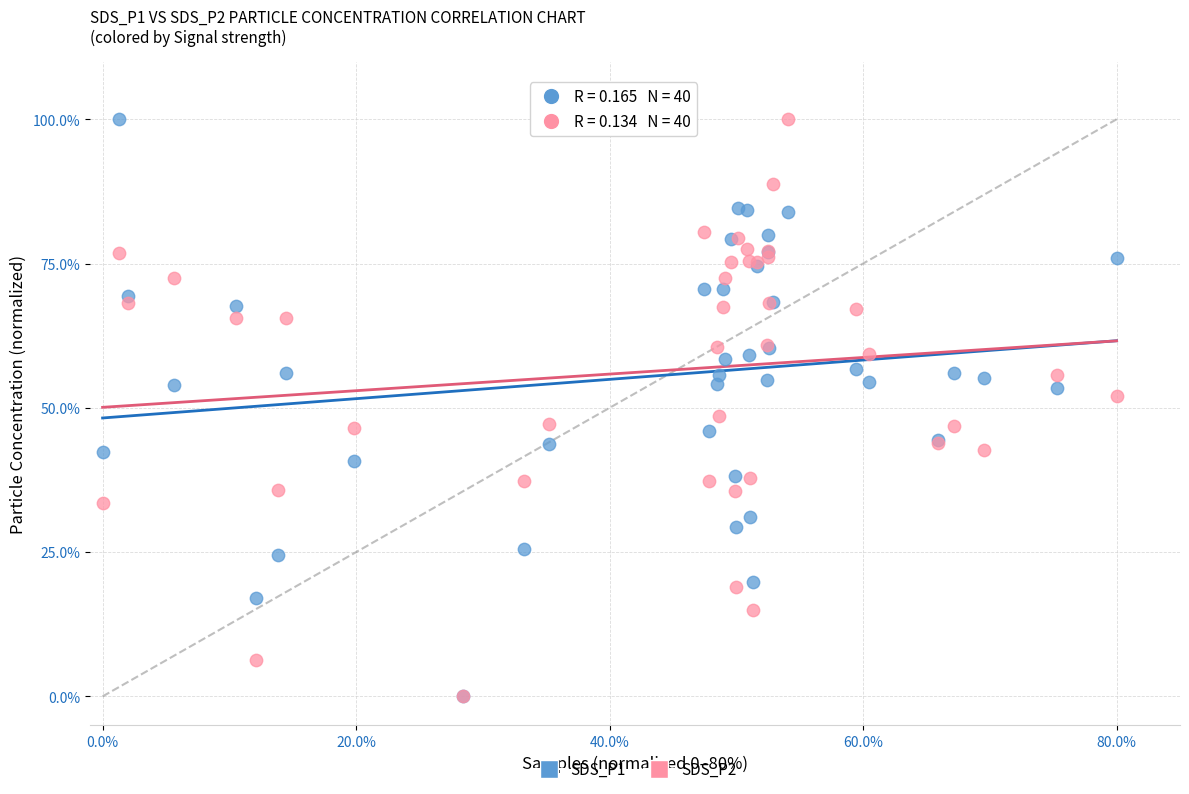

What are all the series names shown in the legend?

SDS_P1, SDS_P2